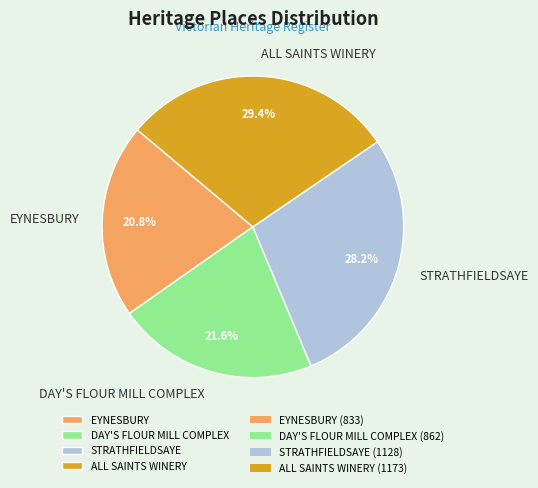

What percentage is the DAY'S FLOUR MILL COMPLEX slice, to the nearest percent?

22%